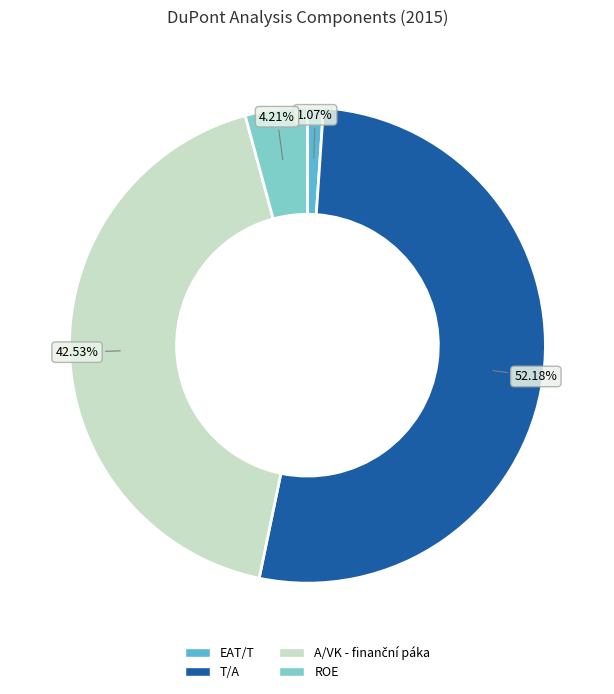

To the nearest percent, what is the difference between the largest and smallest slice percentages?

51%